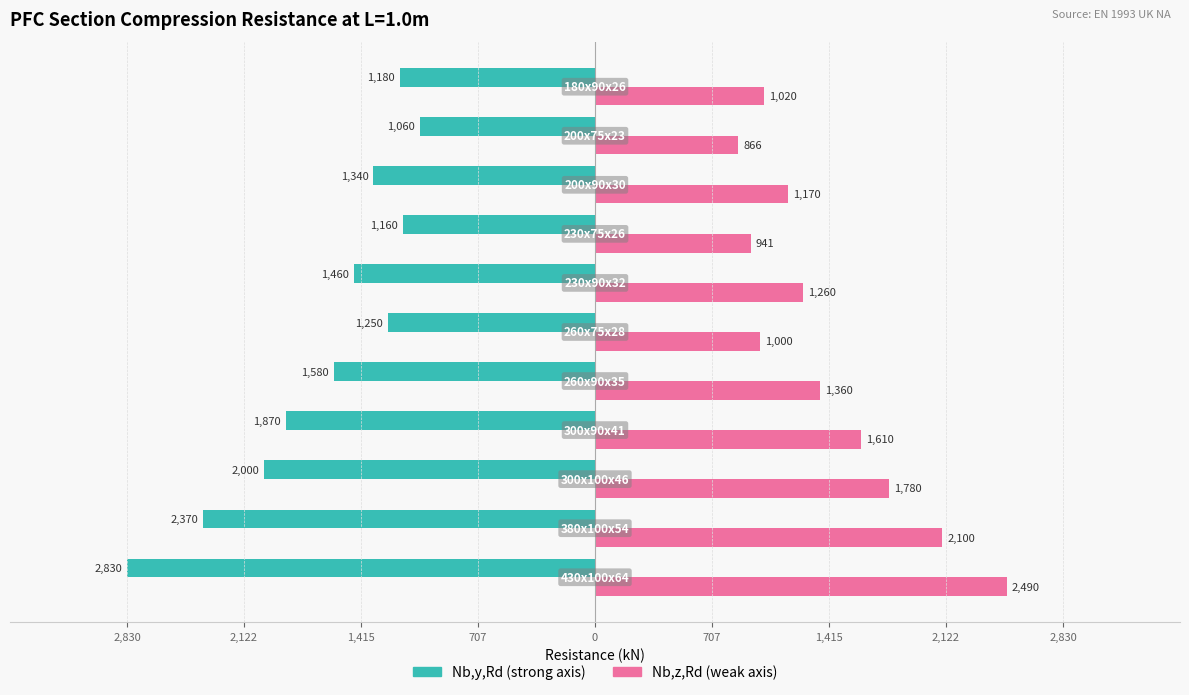

Is it true that Nb,z,Rd equals 3494 at 2,830?

False